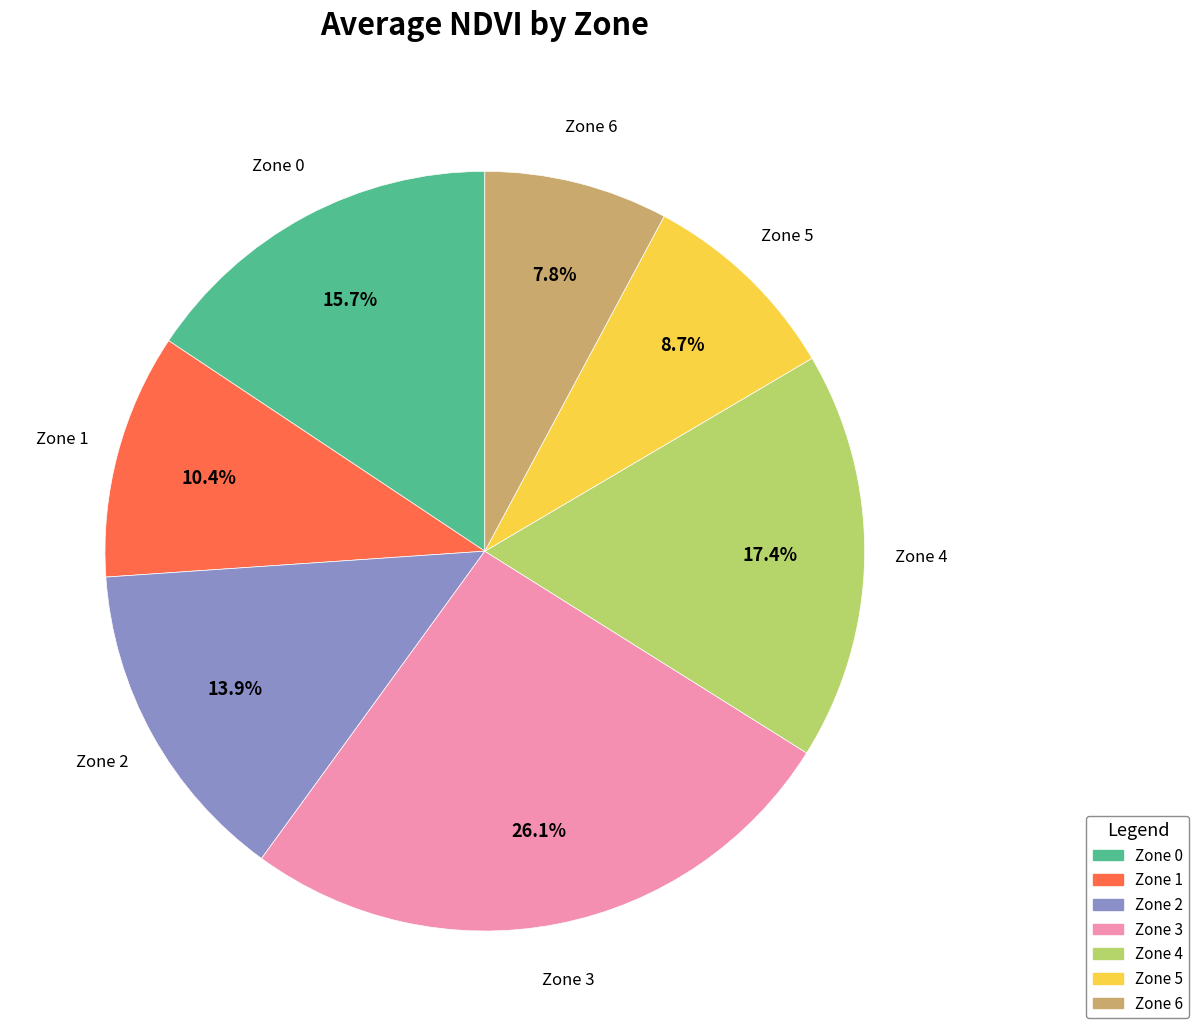

What is the largest slice in the pie chart?

Zone 3